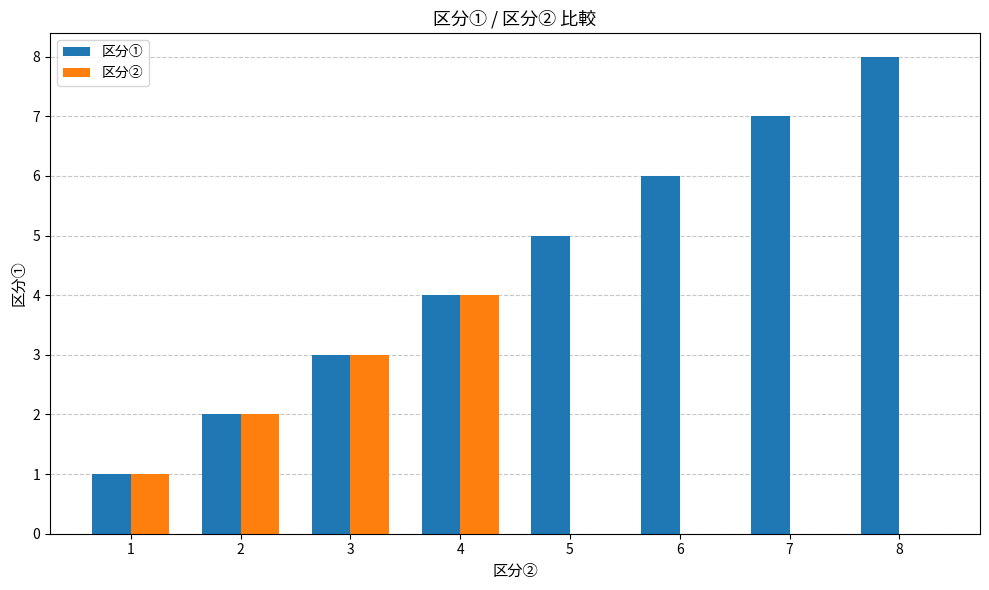

Is the value of 区分② at 4 greater than the value of 区分① at 3?

Yes